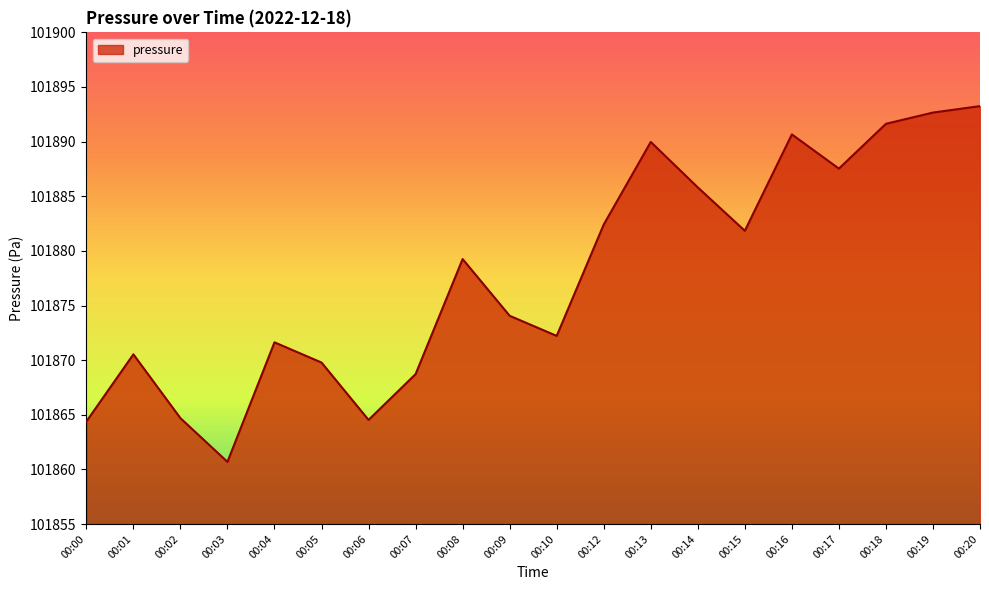

Count the number of values greater than 101879.

10